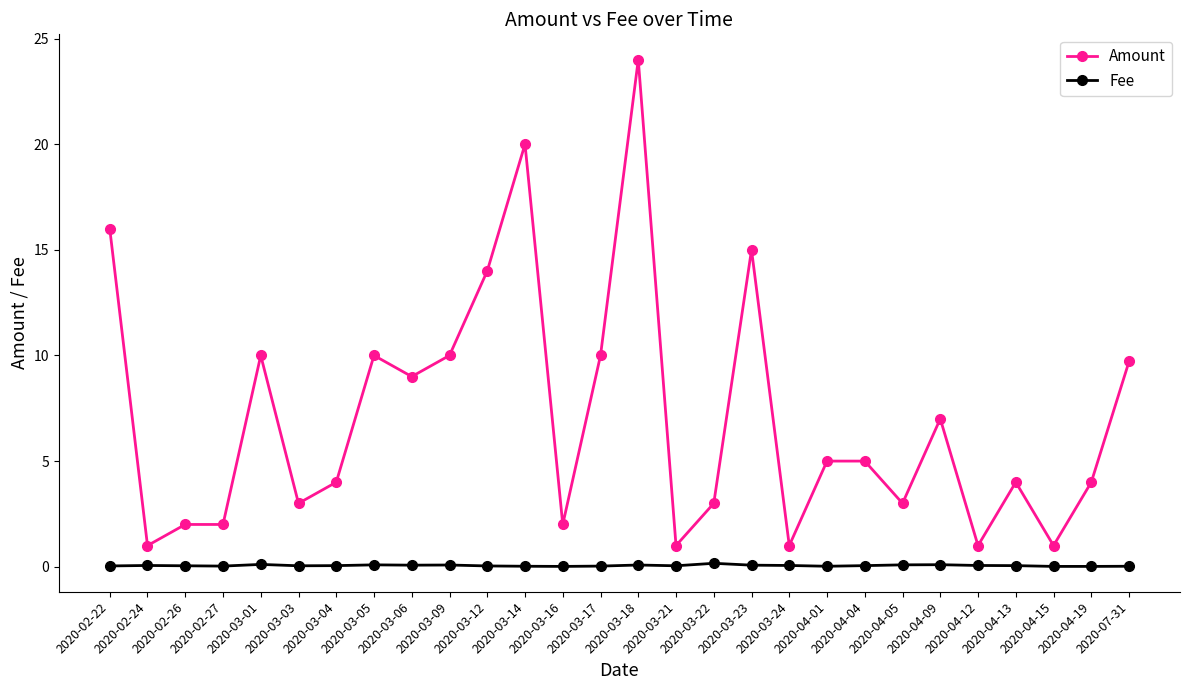

True or false: Fee and Amount cross at least once.

False